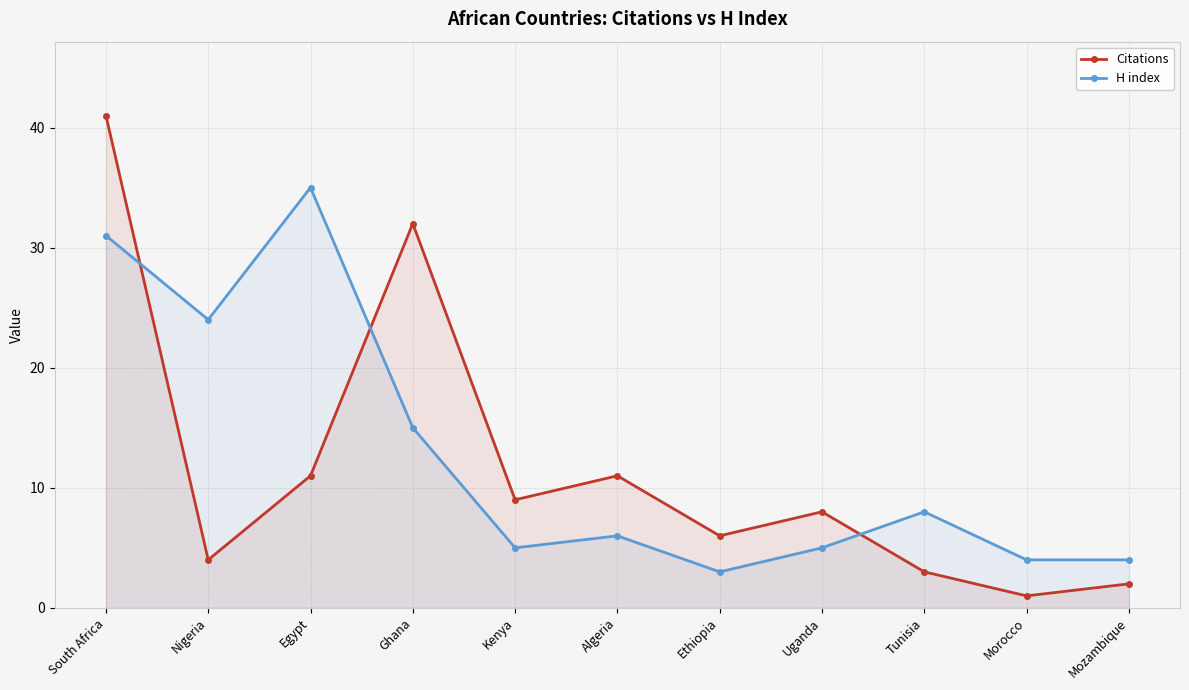

List the series in order of their peak value, lowest first.

H index, Citations